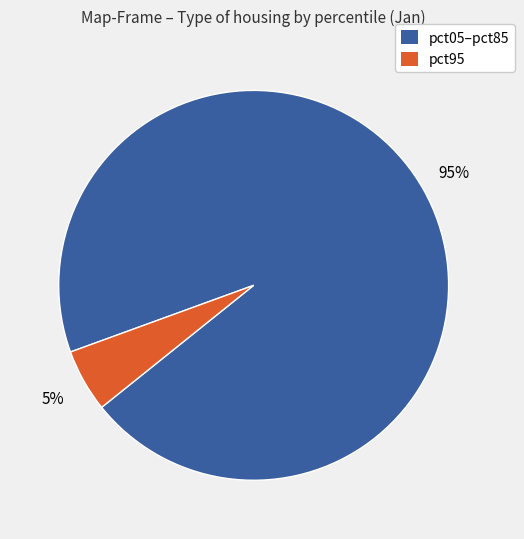

To the nearest percent, what is the difference between the largest and smallest slice percentages?

90%